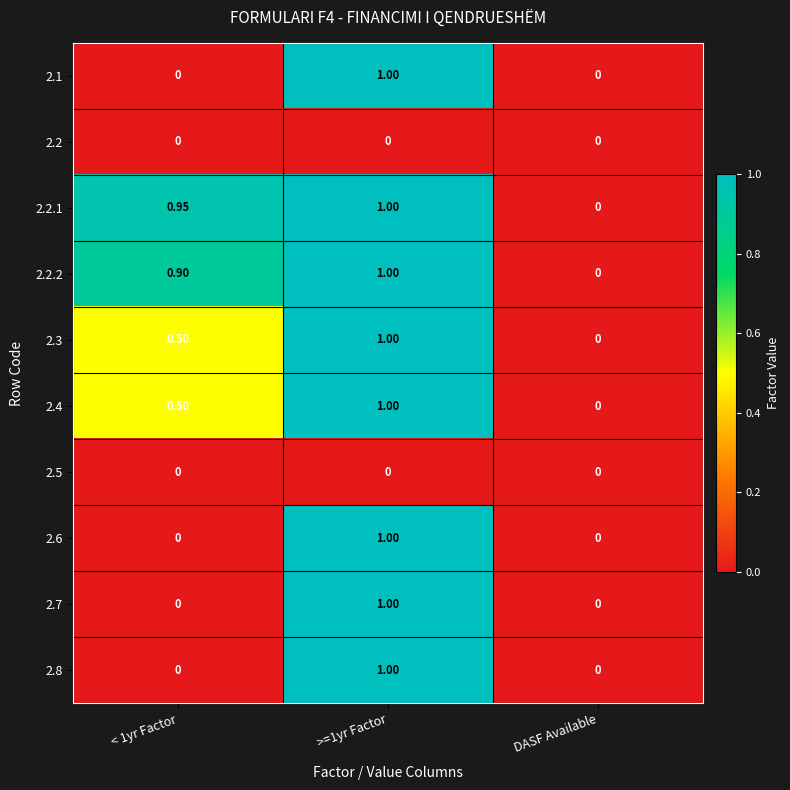

Is the value of 2.2.1 at >=1yr Factor greater than the value of 2.8 at < 1yr Factor?

Yes